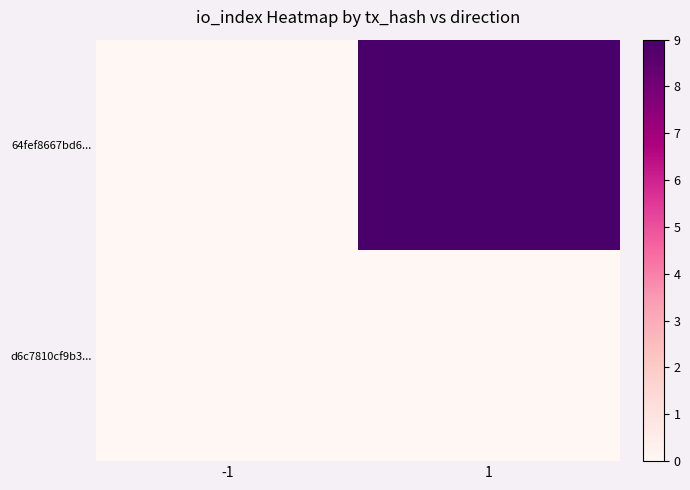

What is the difference between the highest and lowest values at 1?

9